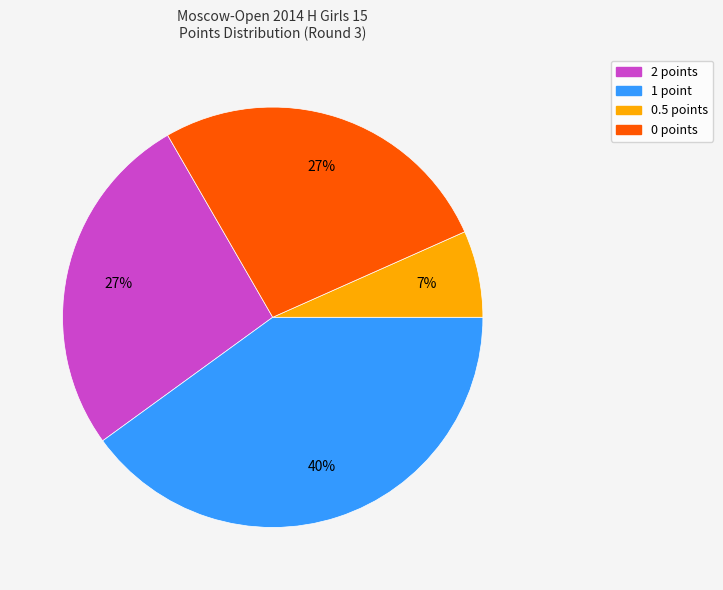

To the nearest percent, what is the average slice percentage?

25%